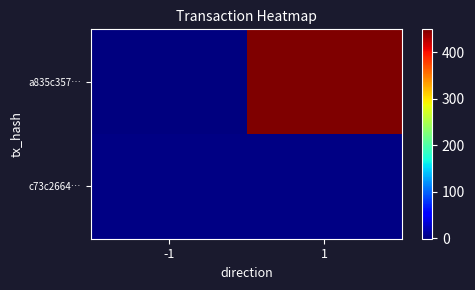

Rank the series by their maximum value, from highest to lowest.

a835c357…, c73c2664…